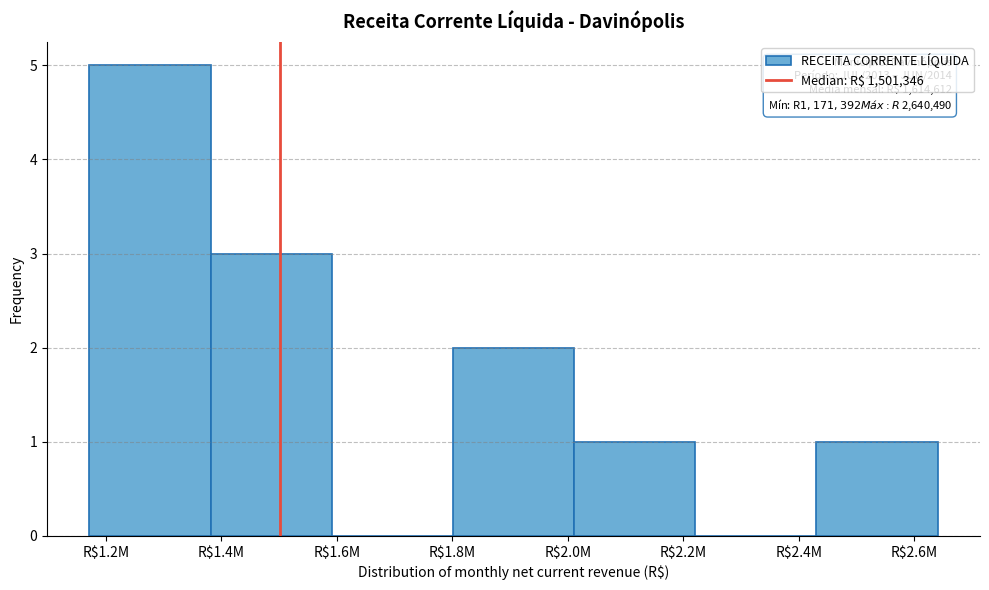

Which label corresponds to the largest value in the chart?

R$1.2M